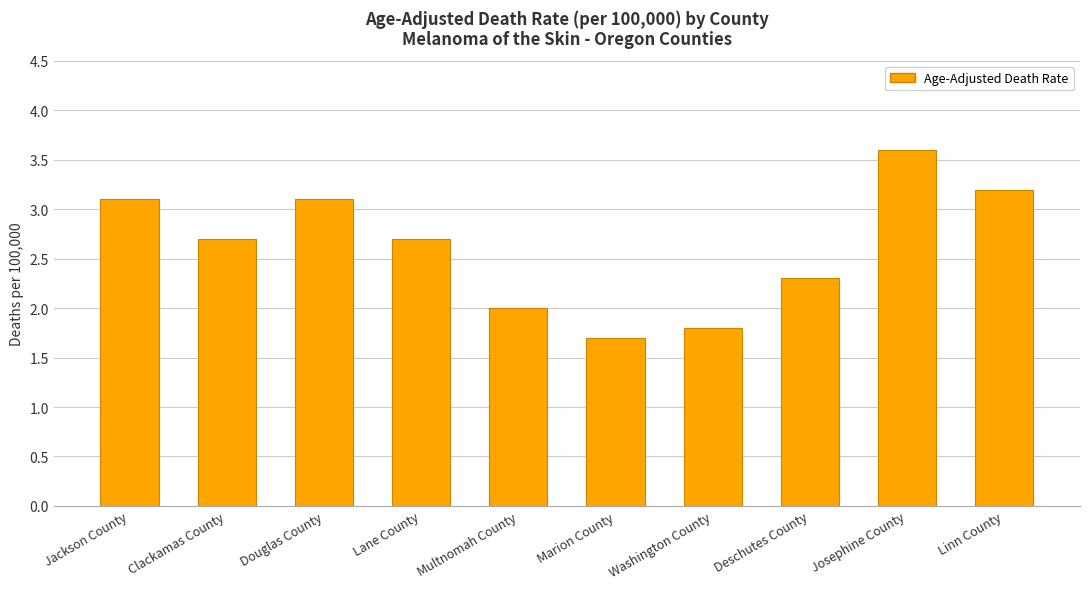

What position from the right is Multnomah County?

6